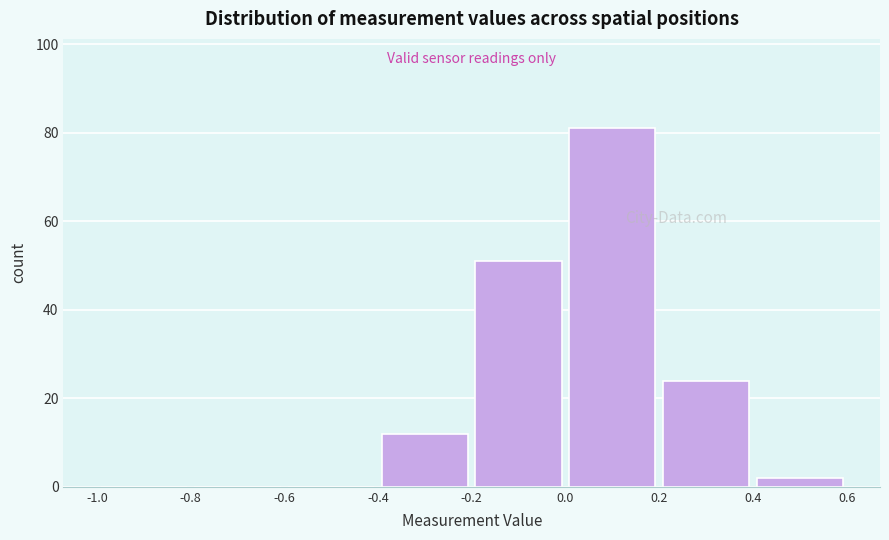

How tall is the bar that spans 0.2 to 0.4 on the x-axis? The values are not printed on the chart, so give them approximately, as read against the axis.

24